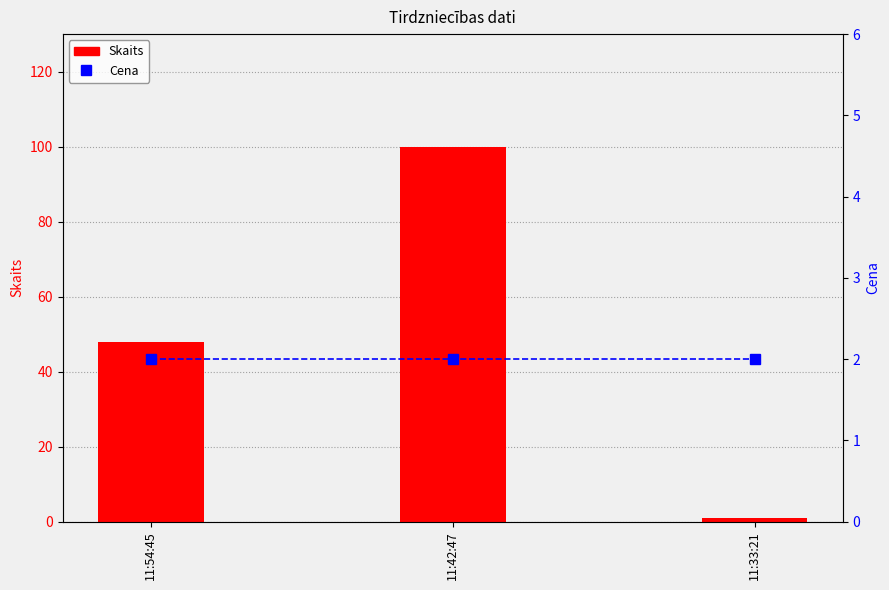

Reading right to left, transcribe all the data shown in this chart.

Skaits: 1	100	48
Cena: 2	2	2